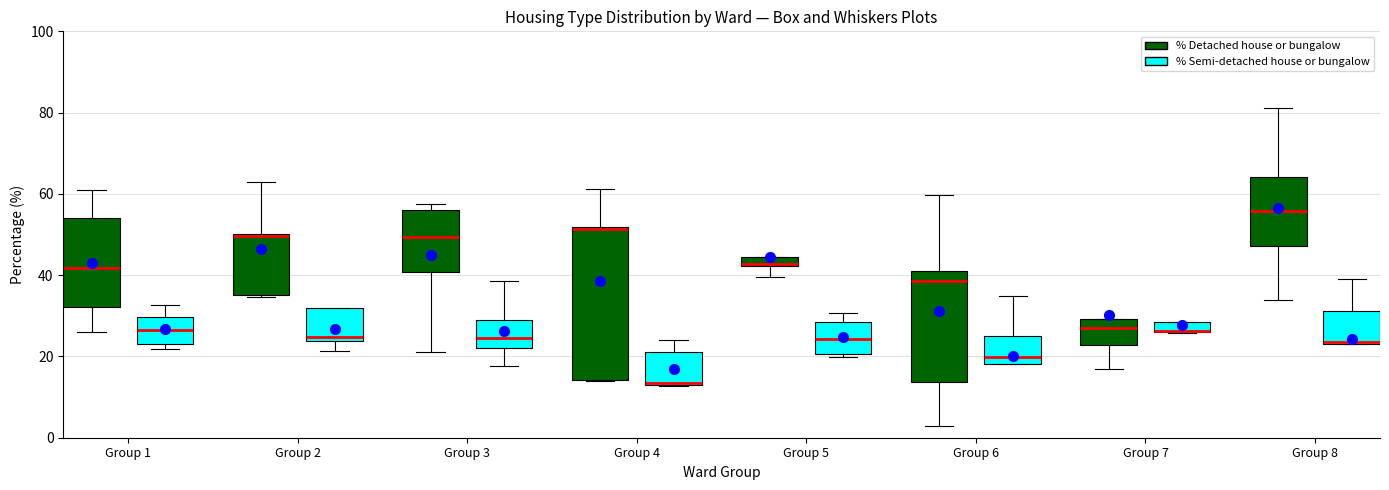

Which box is the tallest, from its lower edge to its upper edge?

Group 4 (% Detached house or bungalow)